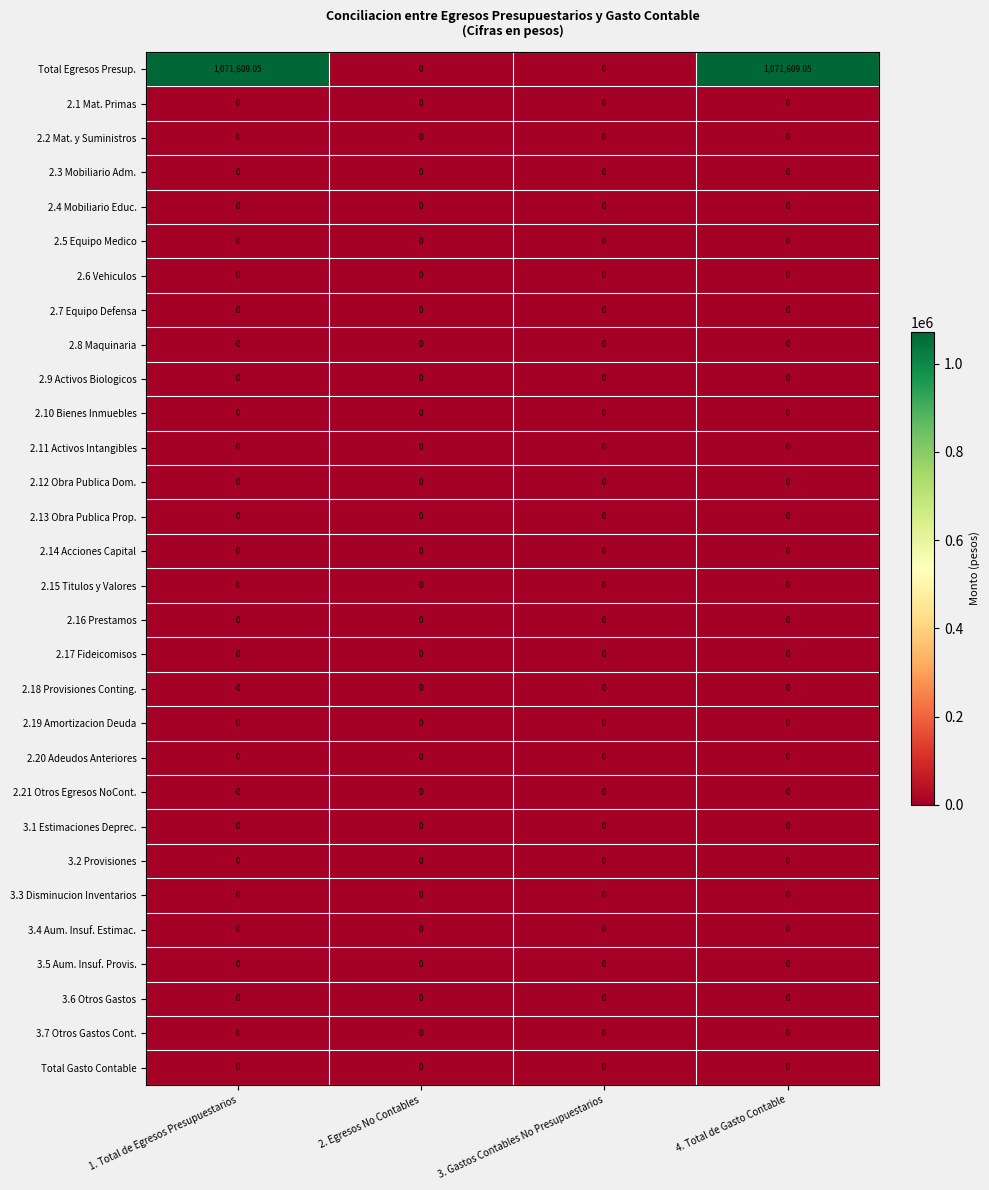

Which series has the largest total across all categories?

Total Egresos Presup.